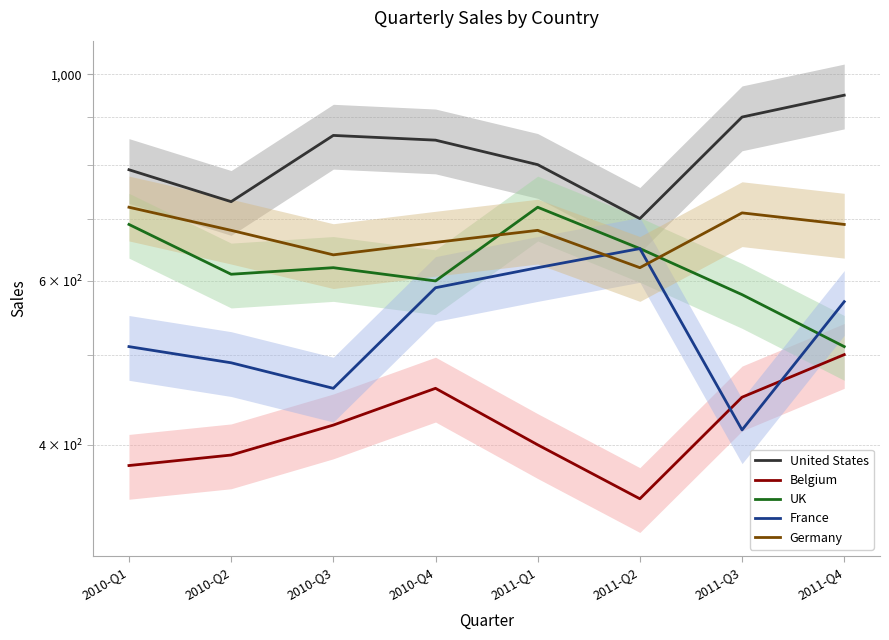

Reading left to right, what are all the values shown in this chart?

United States: 790	730	860	850	800	700	900	950
Belgium: 380	390	420	460	400	350	450	500
UK: 690	610	620	600	720	650	580	510
France: 510	490	460	590	620	650	415	570
Germany: 720	680	640	660	680	620	710	690